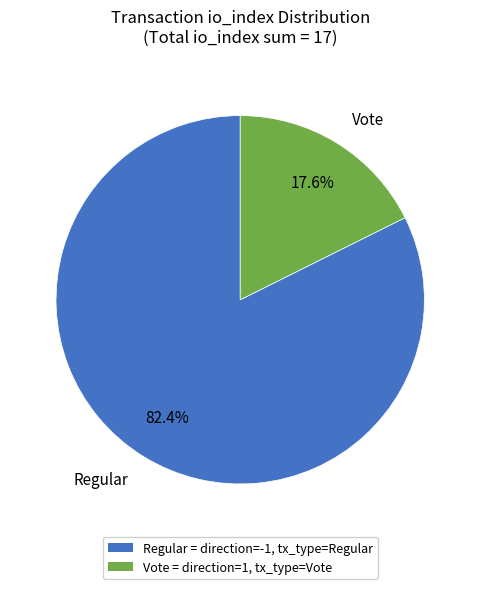

Rank the categories by value from lowest to highest.

Vote = direction=1, tx_type=Vote, Regular = direction=-1, tx_type=Regular